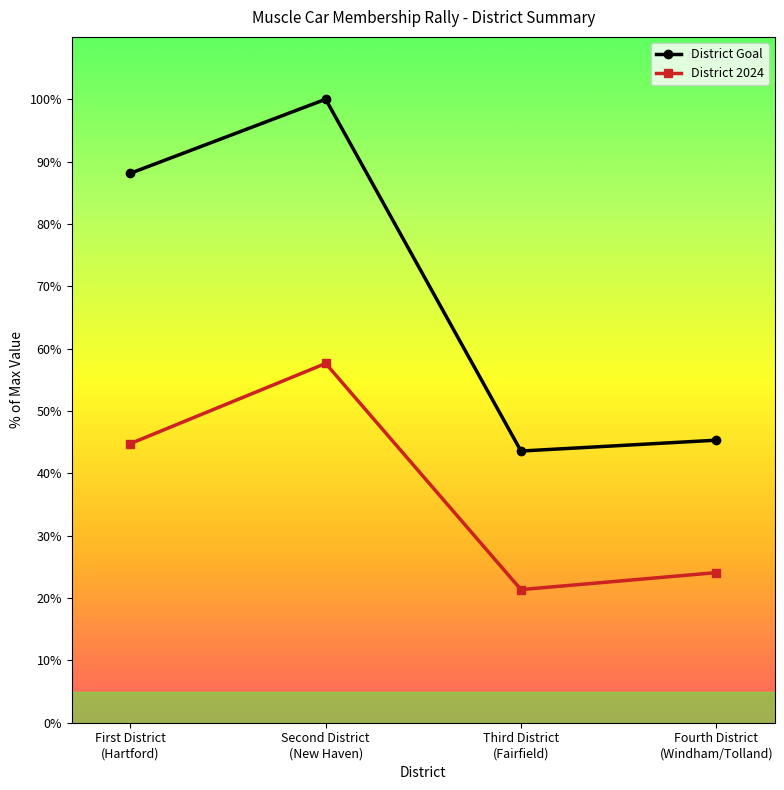

What is the spread (max minus min) of values at Fourth District
(Windham/Tolland)?

21.2